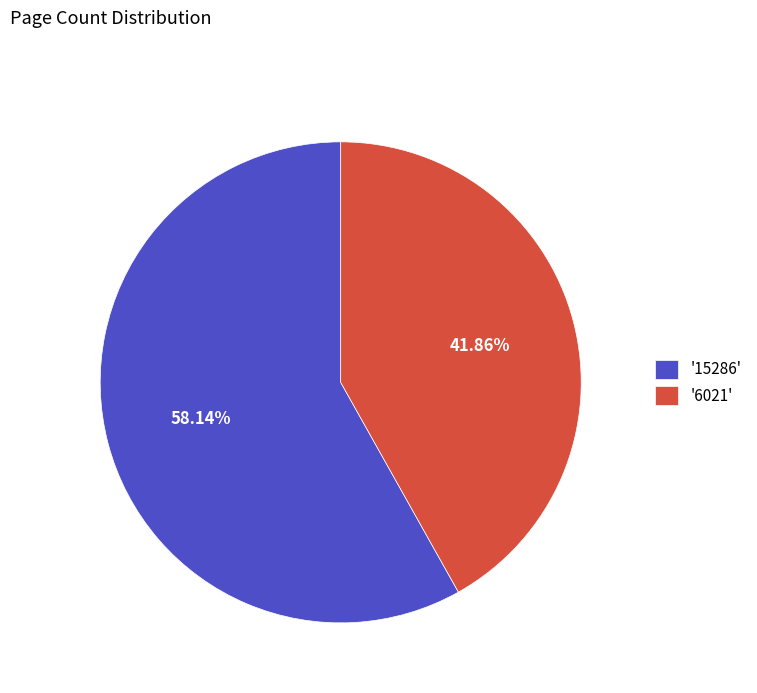

Count the number of slices in the pie.

2